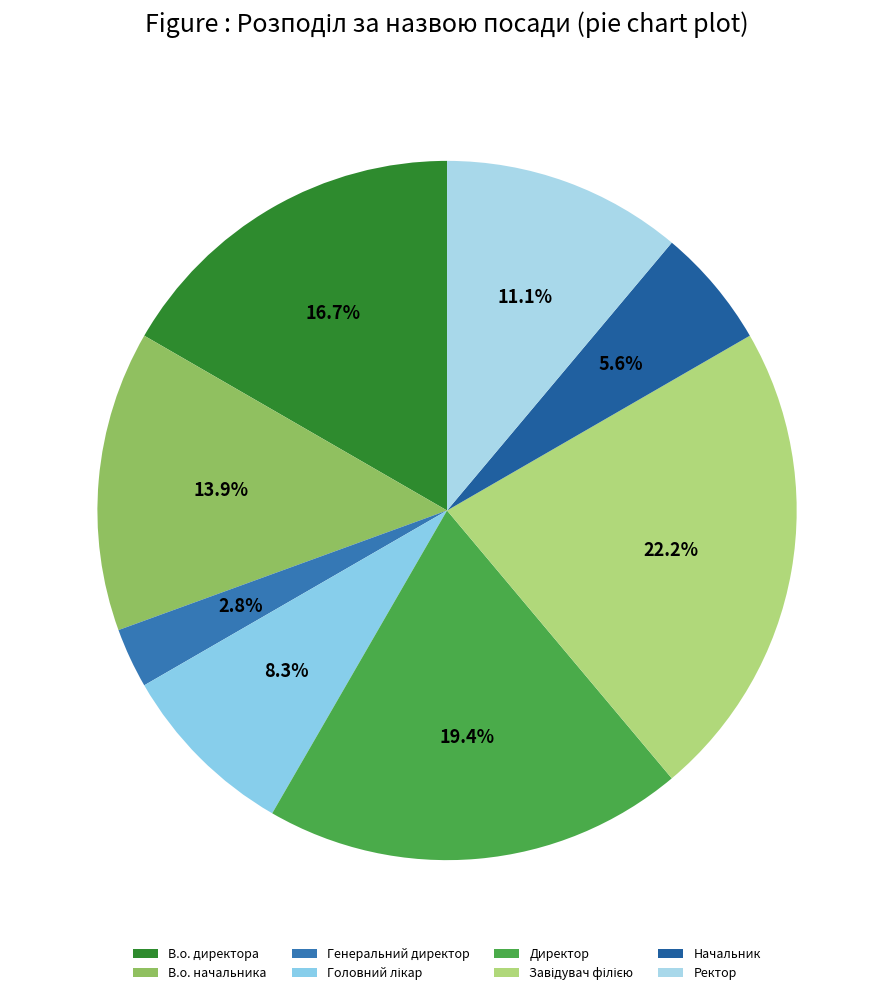

Rank the categories by value from lowest to highest.

Генеральний директор, Начальник, Головний лікар, Ректор, В.о. начальника, В.о. директора, Директор, Завідувач філією